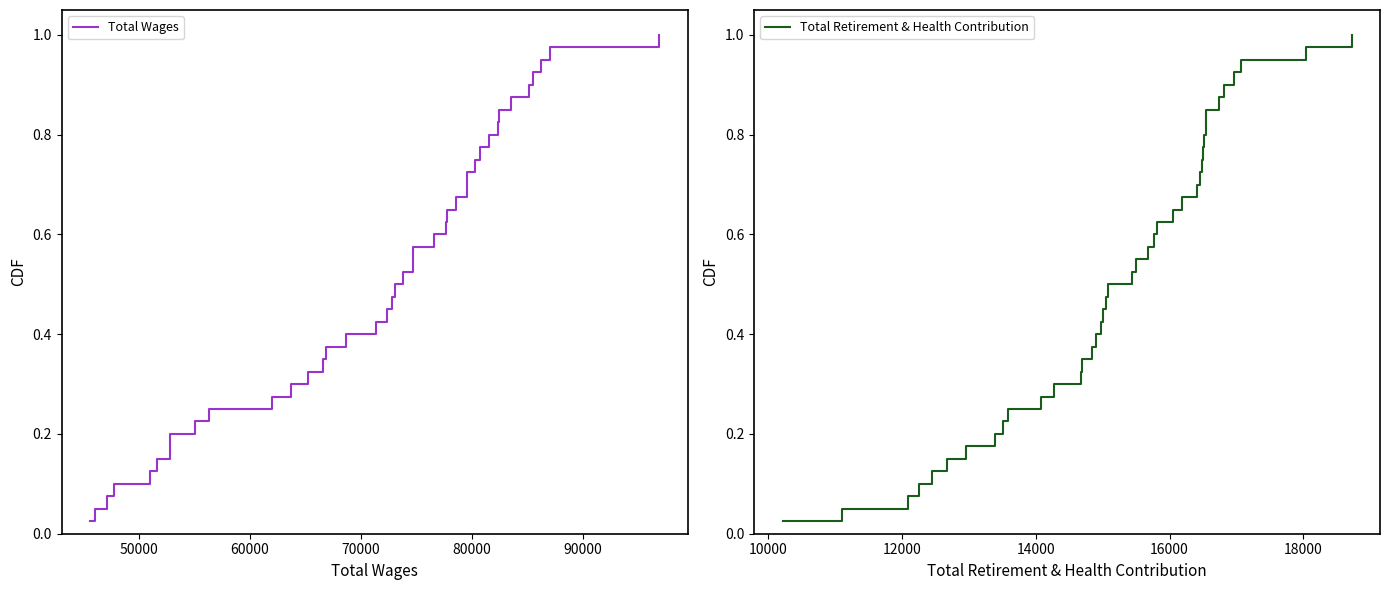

True or false: Total Retirement & Health Contribution and Total Wages cross at least once.

False